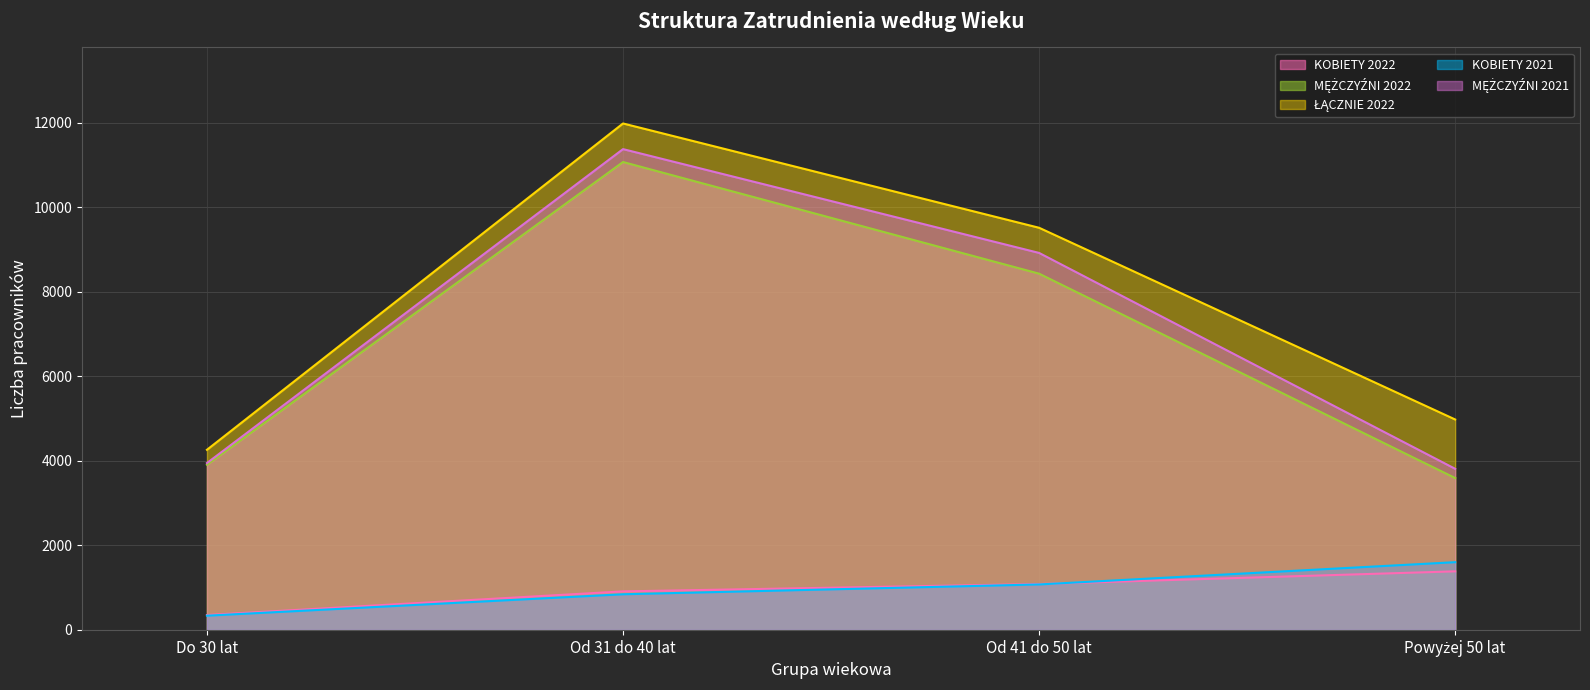

What is the label of the 1st point from the right?

Powyżej 50 lat